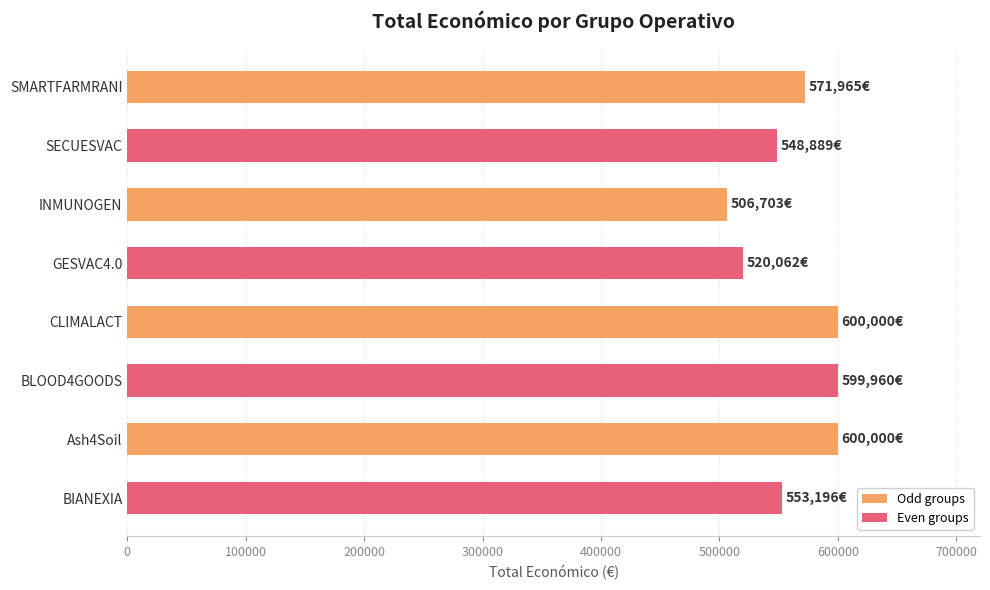

What is the approximate value at Ash4Soil?

600000